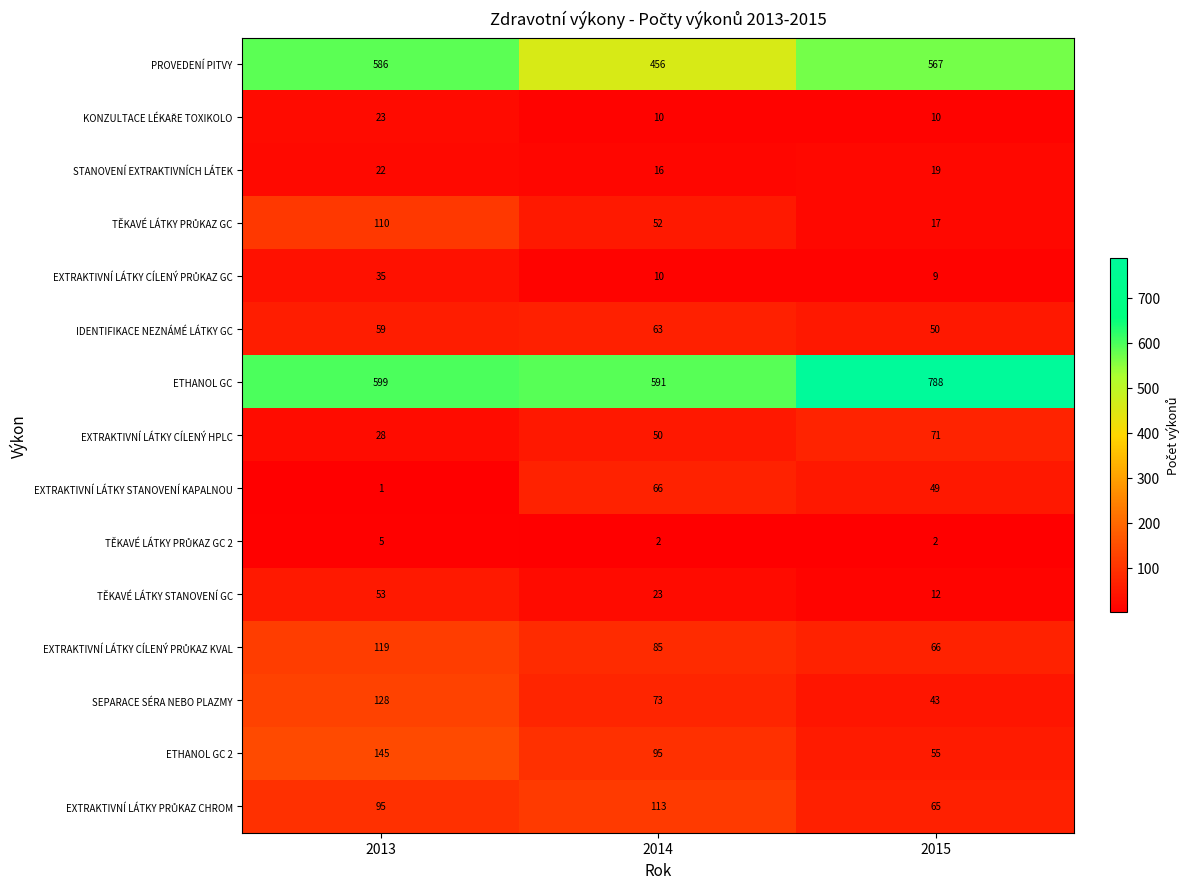

What is the difference between the maximum and minimum values in the EXTRAKTIVNÍ LÁTKY CÍLENÝ HPLC series?

43